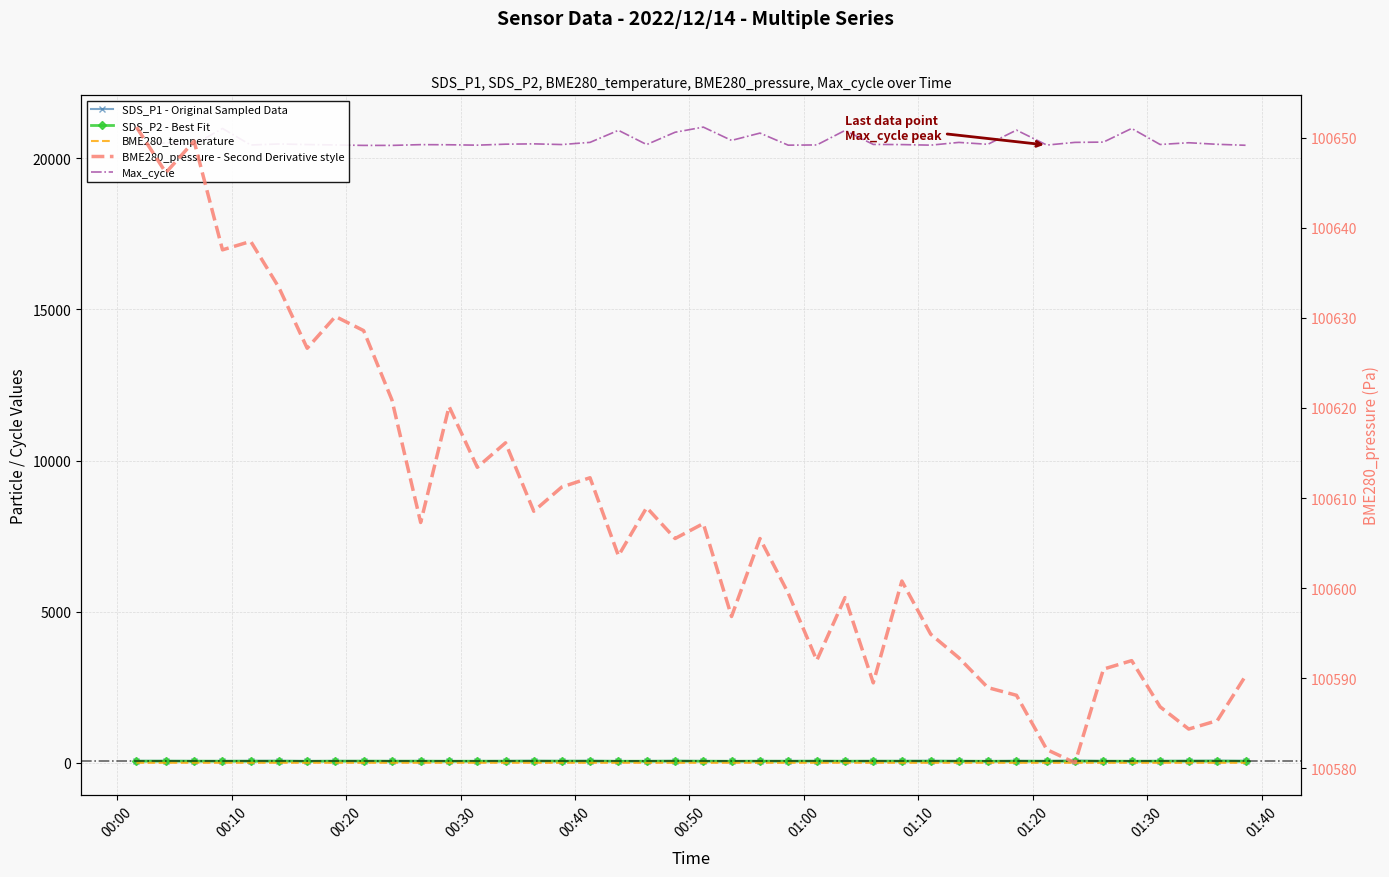

Which series has the largest total across all categories?

BME280_pressure - Second Derivative style